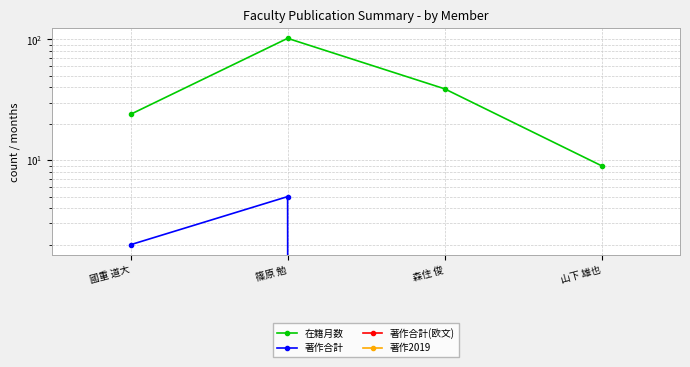

How many interior local peaks does the 在籍月数 series have?

1